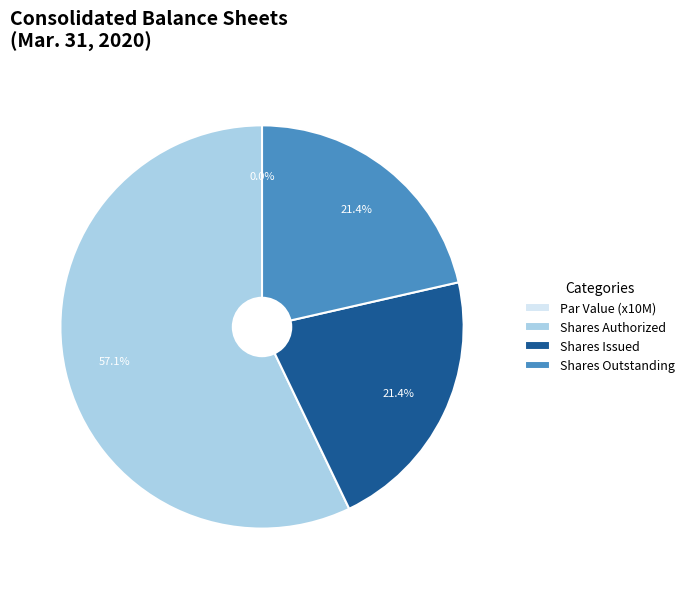

What is the change in value from Common Stock, par value to Common Stock, shares authorized?

+200000000.0